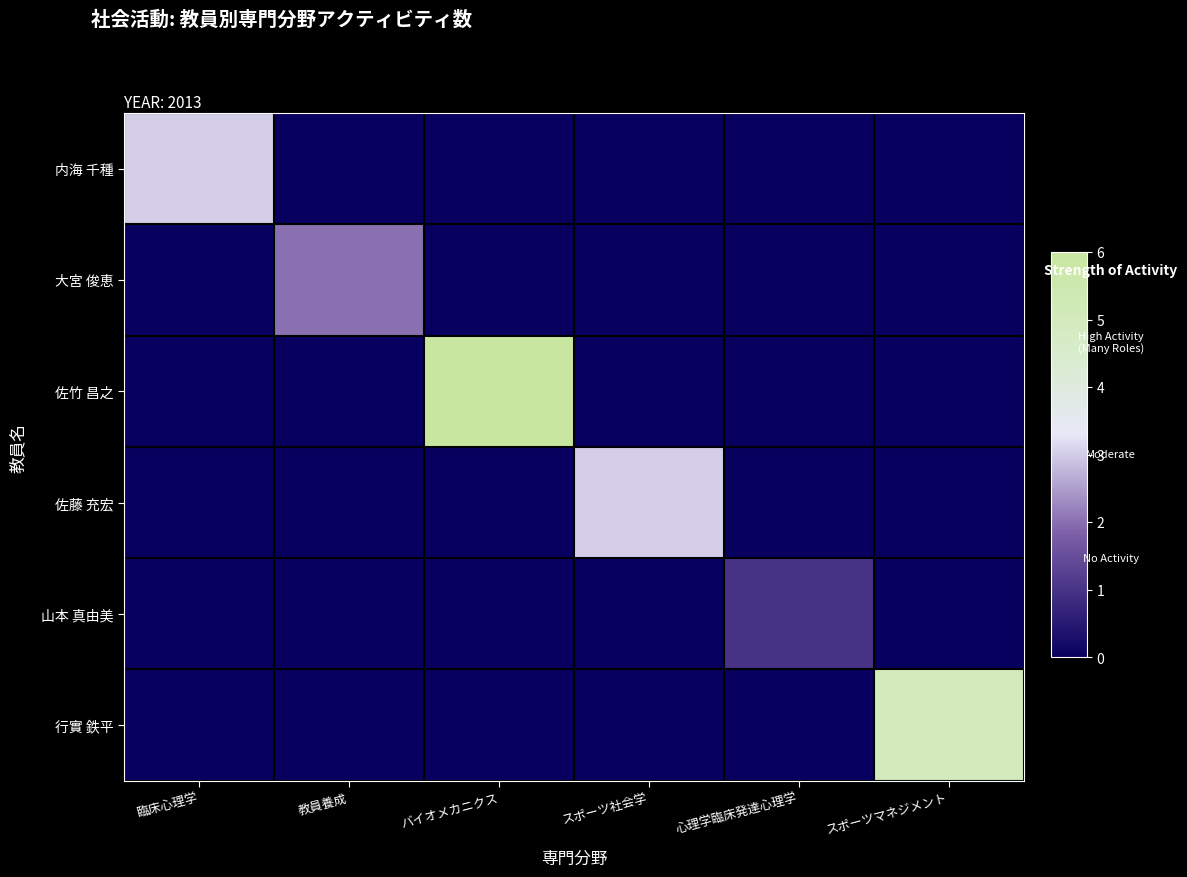

Between 教員養成 and スポーツマネジメント, which is larger?

教員養成